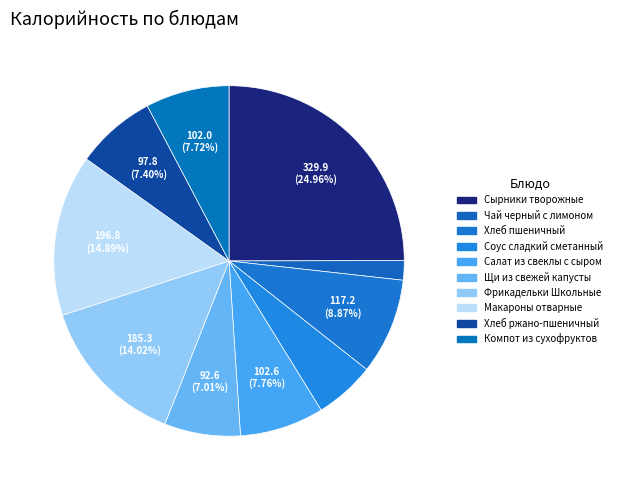

To the nearest percent, what is the combined percentage of Сырники творожные and Хлеб пшеничный?

34%